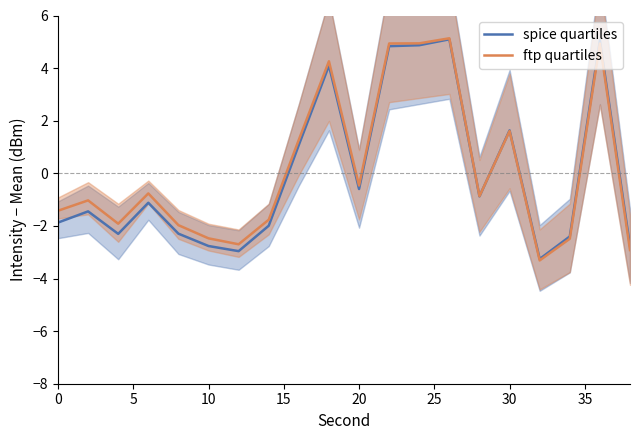

How many interior local peaks does the spice quartiles series have?

6